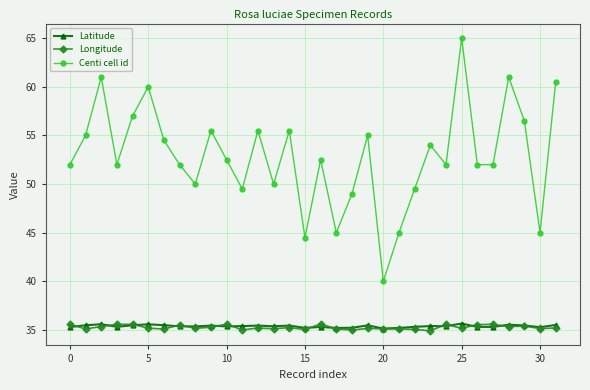

True or false: Centi cell id has more than 2 points higher than both neighbors.

True